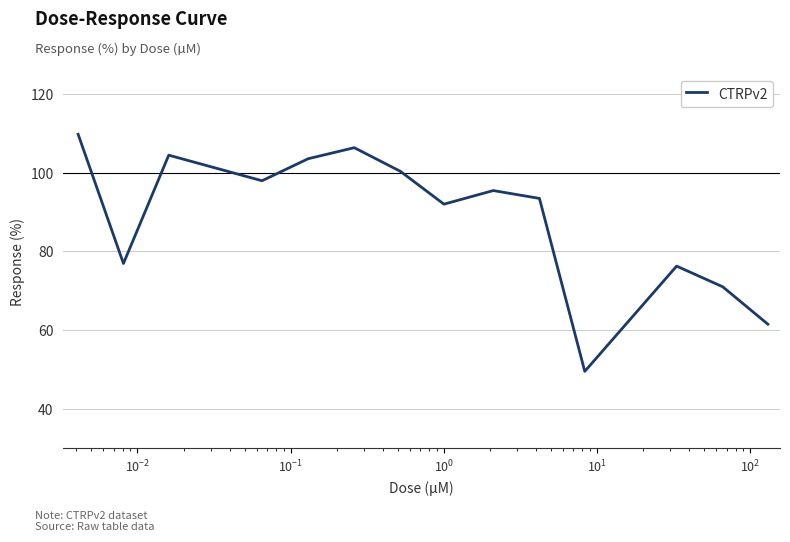

What is the greatest value displayed?

109.7